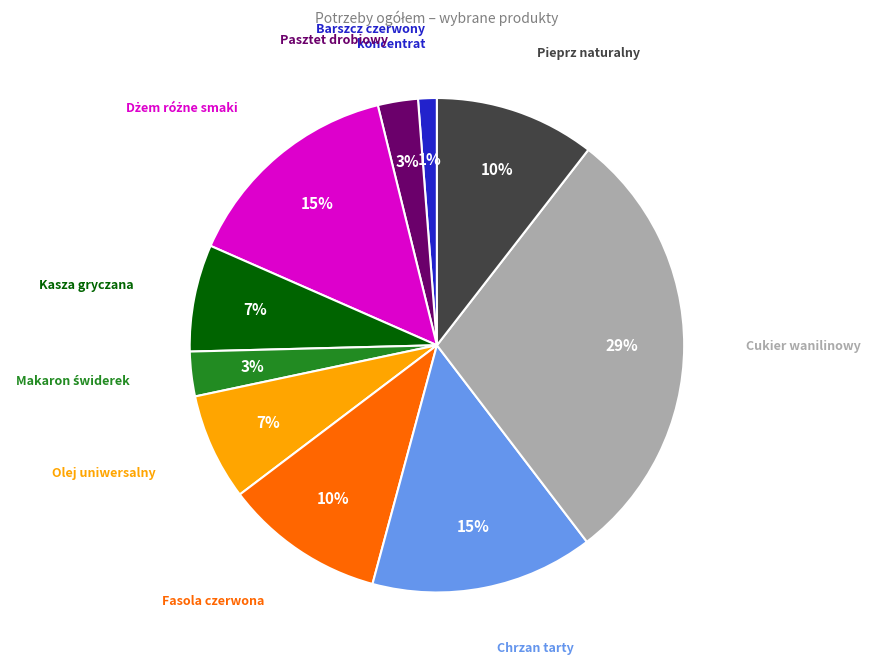

Is there a majority slice in this chart?

No